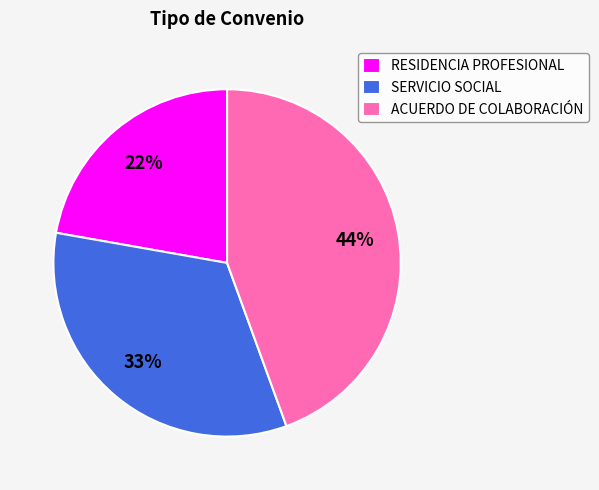

What percentage is the RESIDENCIA PROFESIONAL slice, to the nearest percent?

22%